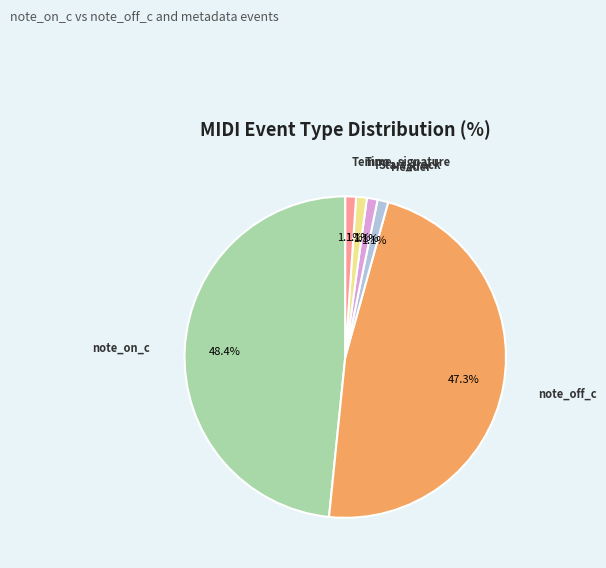

Count the number of slices in the pie.

6